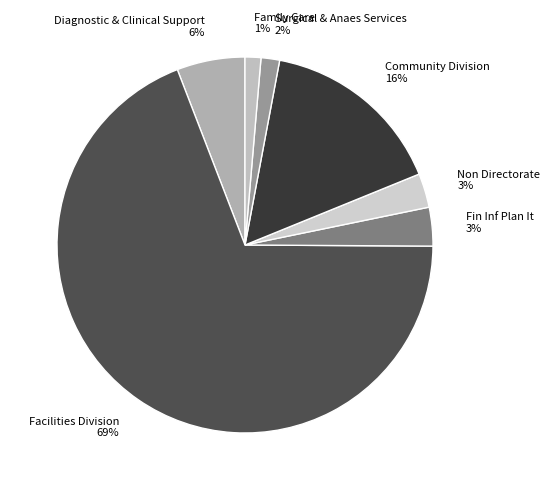

Which slice represents more than half of the pie?

Facilities Division